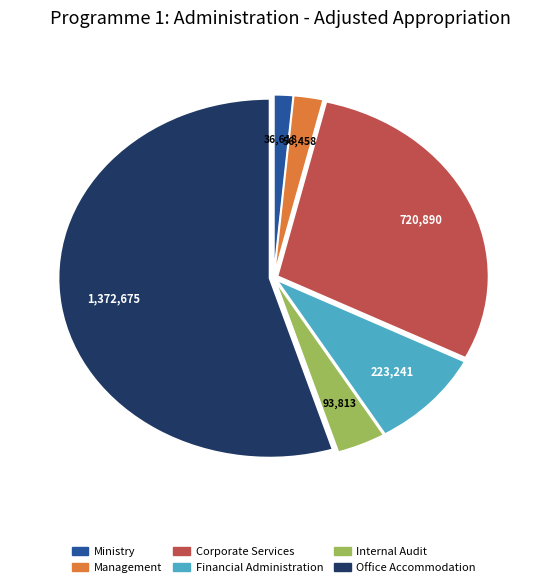

The Financial Administration slice represents 1% of the pie. True or false?

False